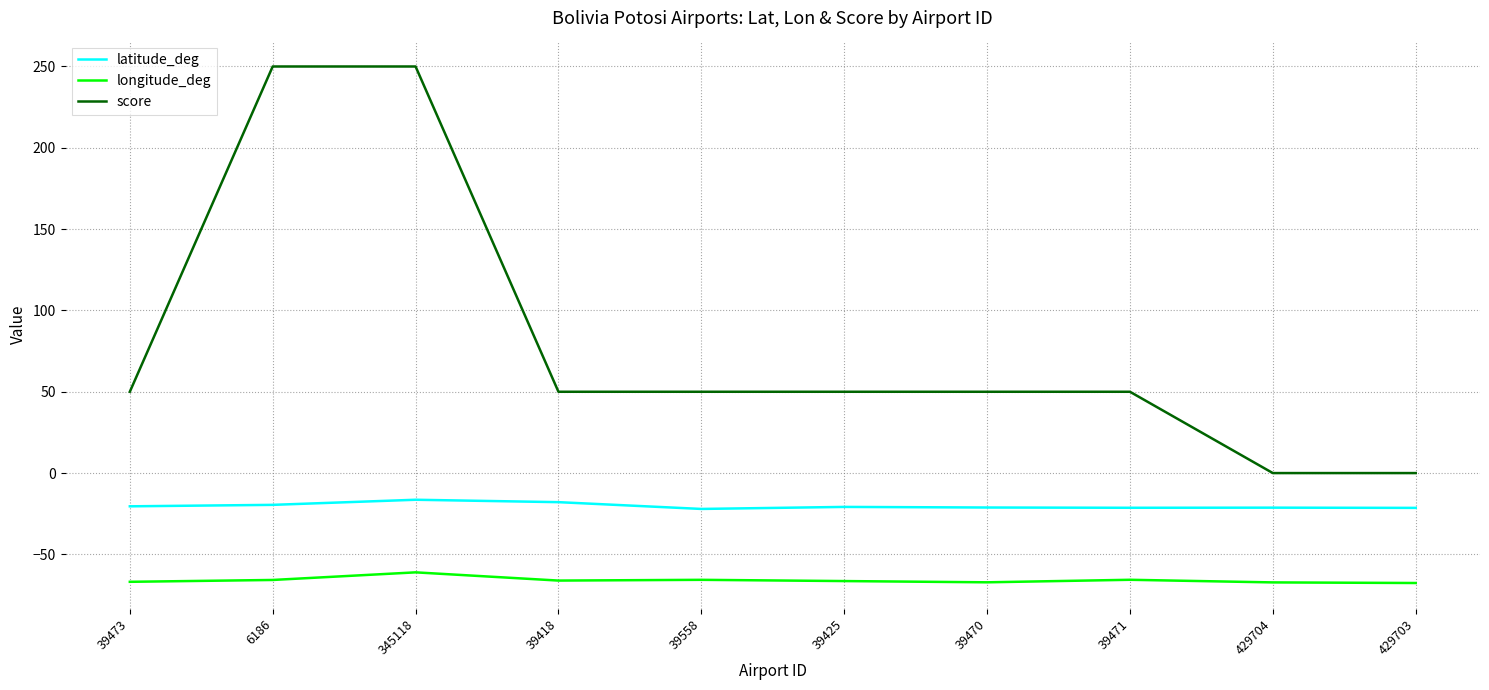

What position from the right is 39418?

7